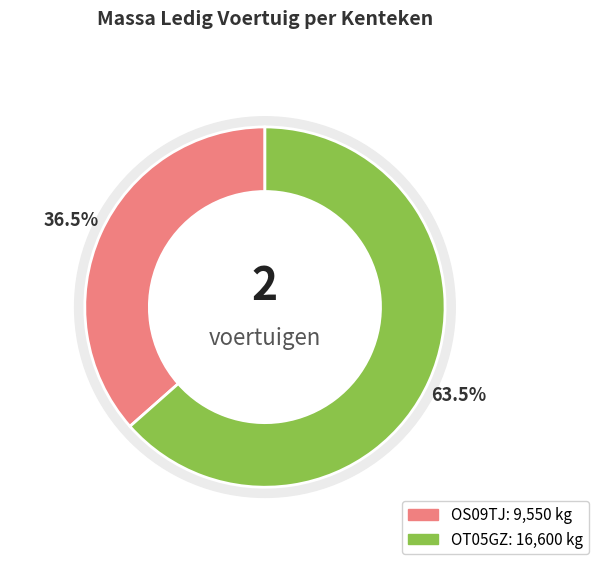

What is the smallest slice in the pie chart?

OS09TJ